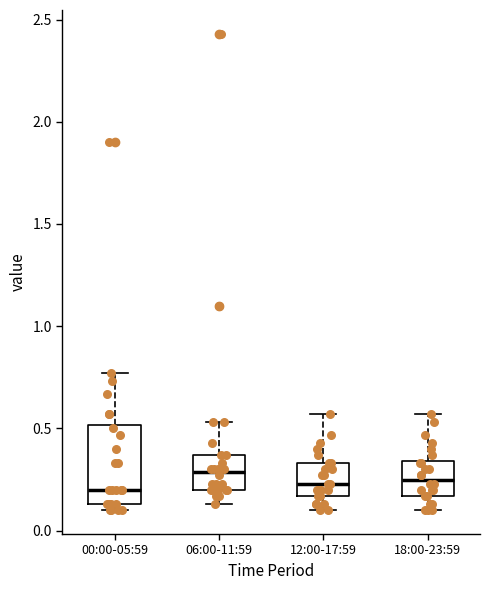

Where is the upper edge of the box for 18:00-23:59 on the y-axis? The values are not printed on the chart, so give them approximately, as read against the axis.

0.35